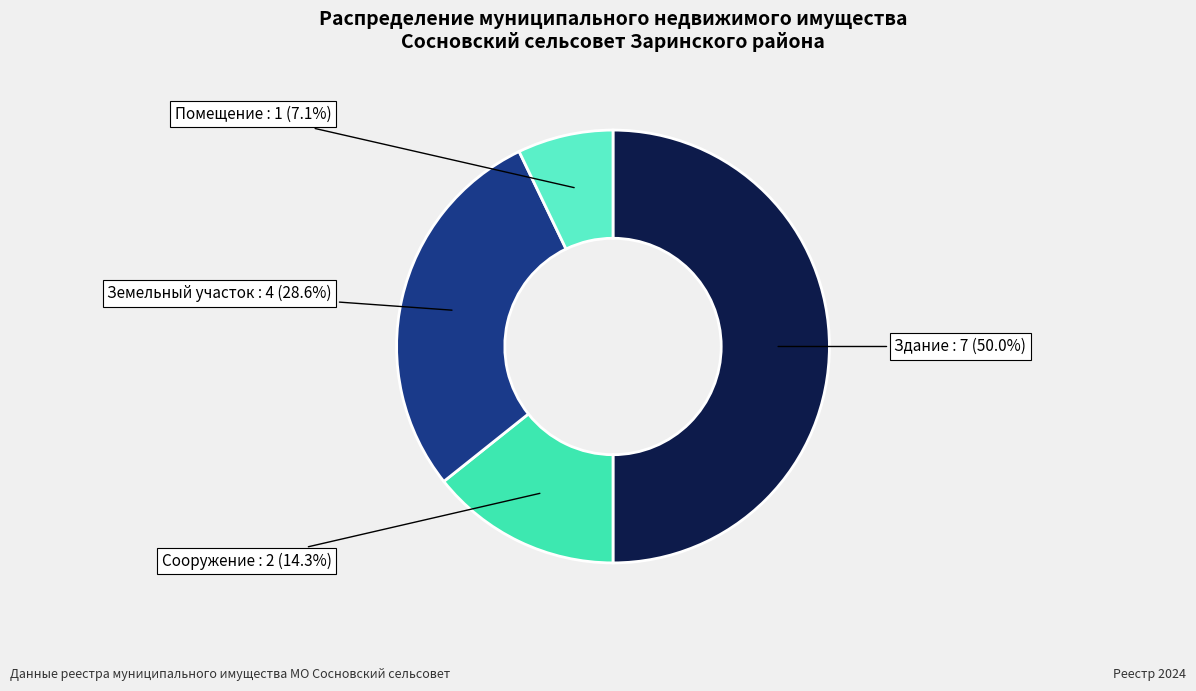

Between Сооружение and Здание, which is larger?

Здание